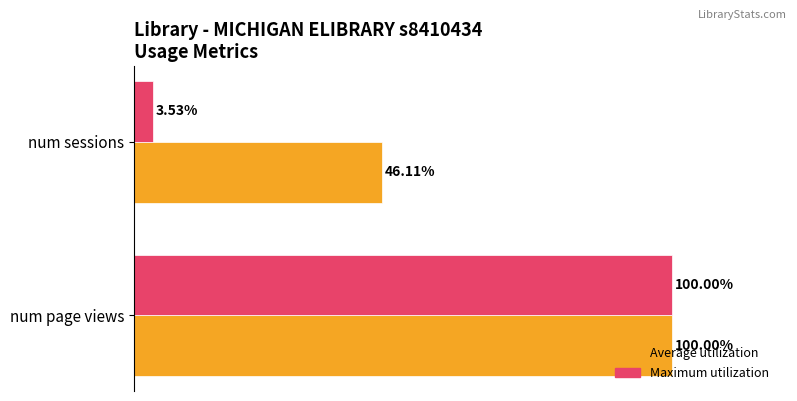

List the series in order of their overall mean, lowest first.

Maximum utilization, Average utilization